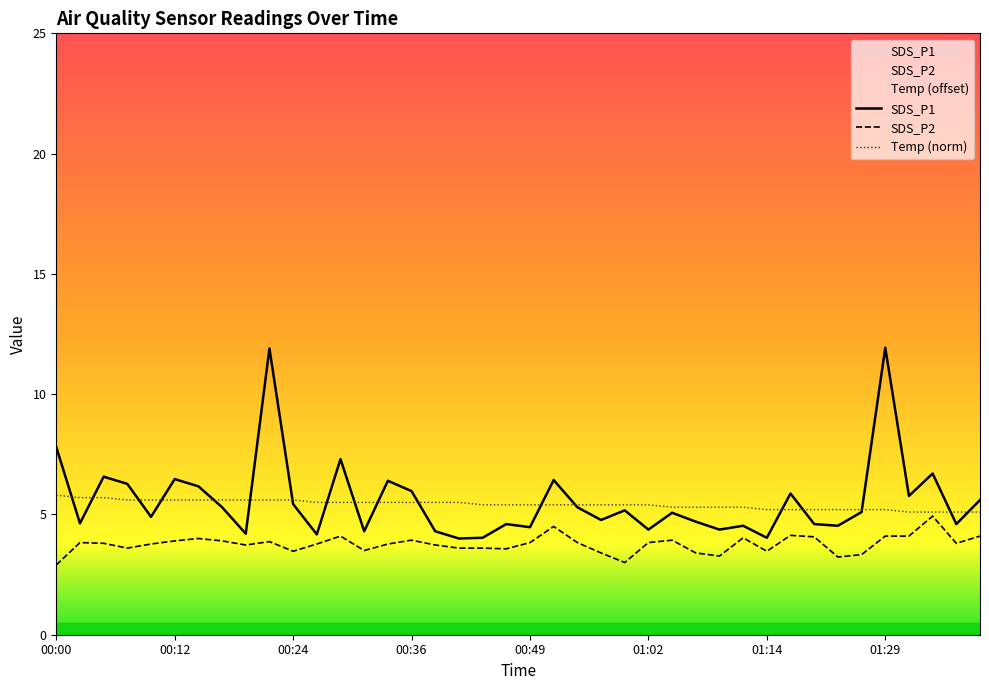

At which label does SDS_P2 reach its minimum?

00:00